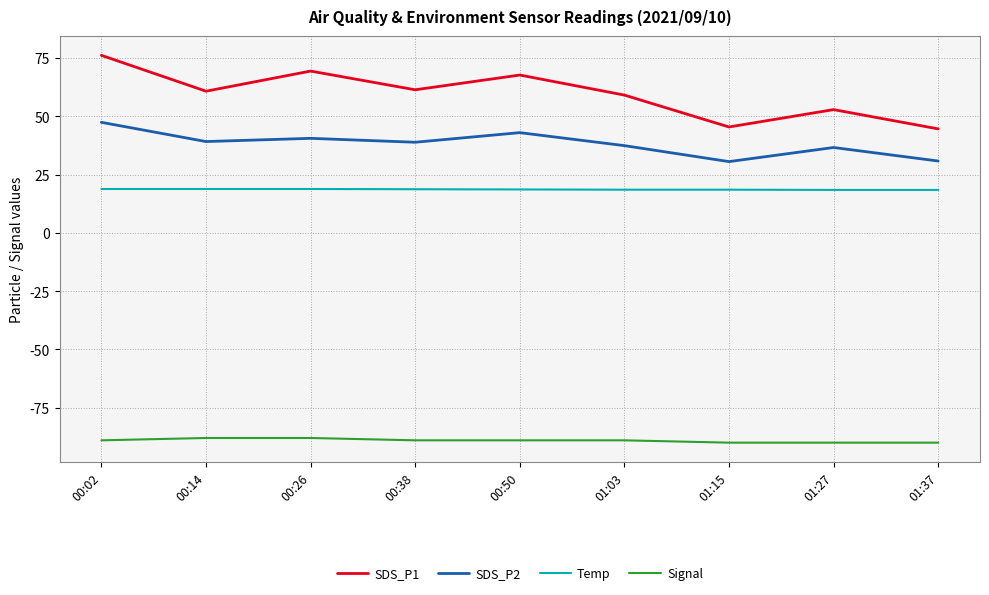

Where is the first local maximum for SDS_P1?

00:26